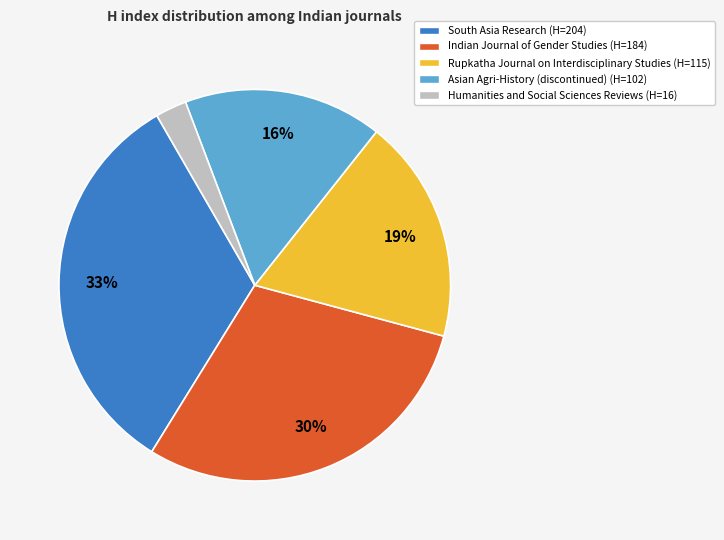

Is South Asia Research the majority of the pie?

No